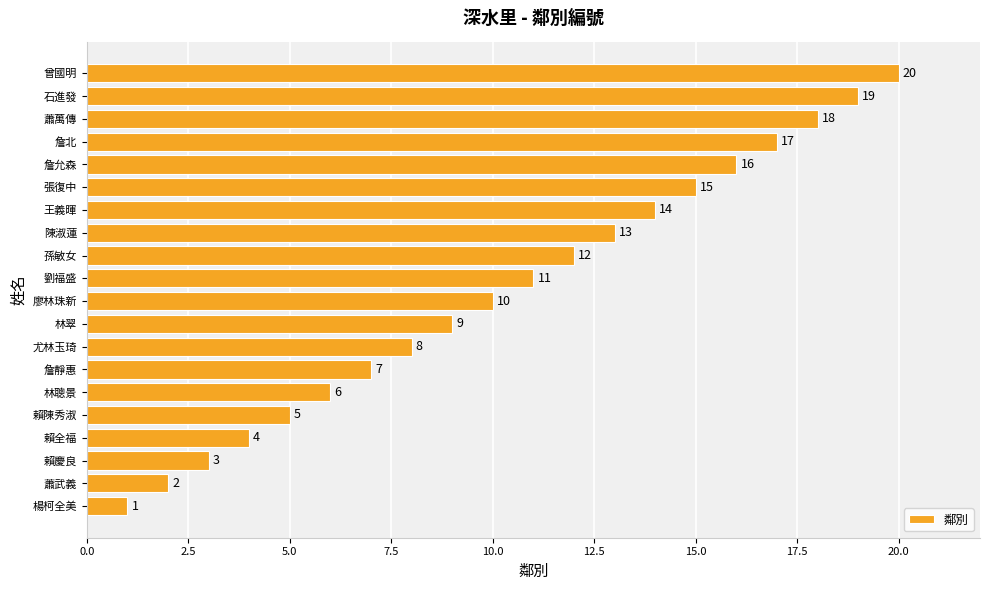

List the labels in order of value, smallest first.

楊柯全美, 蕭武義, 賴慶良, 賴全福, 賴陳秀淑, 林聰景, 詹靜惠, 尤林玉琦, 林翠, 廖林珠新, 劉福盛, 孫敏女, 陳淑蓮, 王義暉, 張復中, 詹允森, 詹北, 蕭萬傳, 石進發, 曾國明